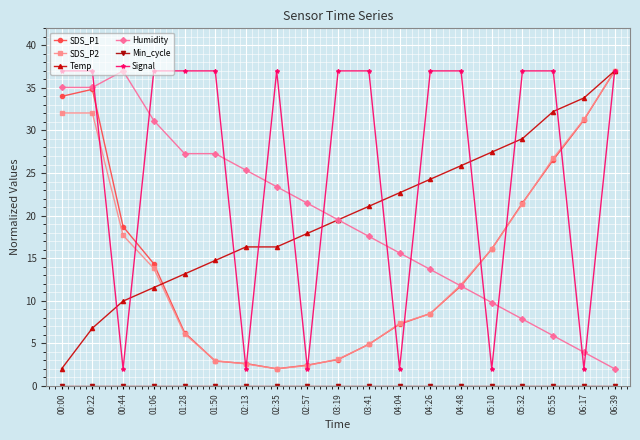

At which category is the sum across all series the highest?

06:39